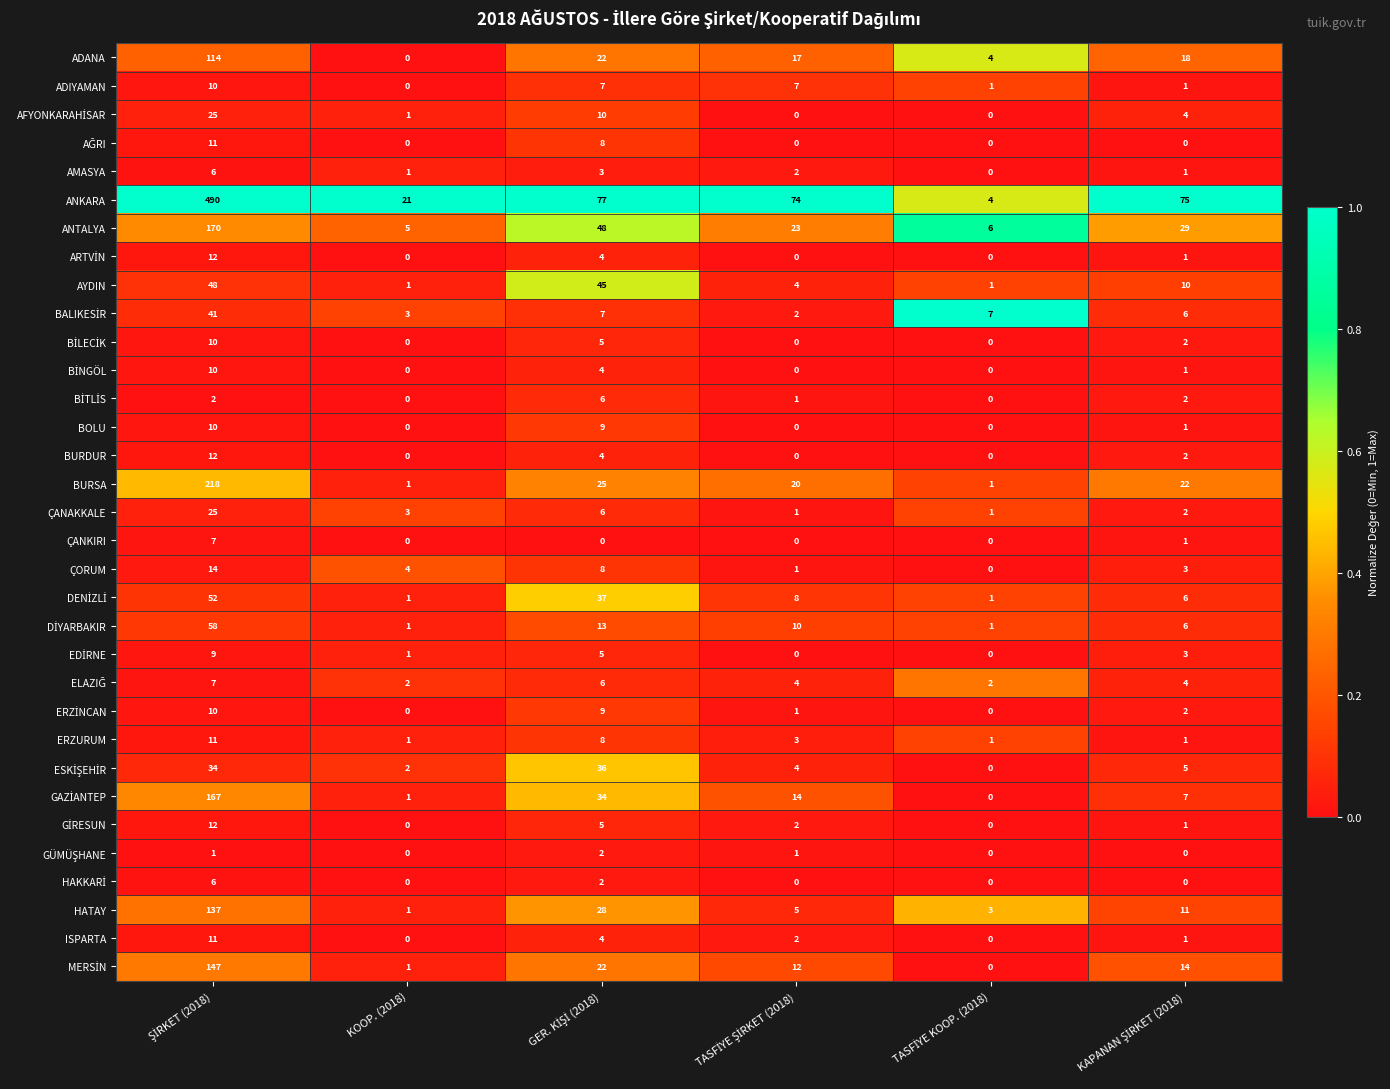

What is the average value of the HATAY series?

31